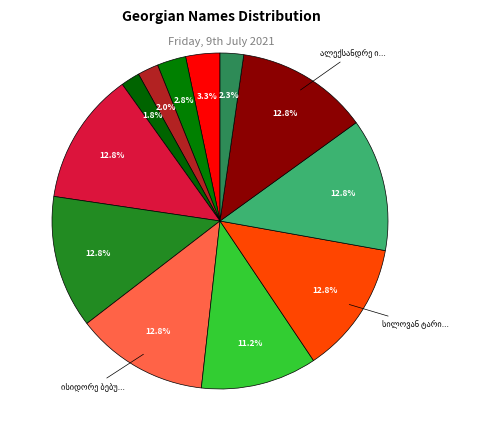

What is the smallest slice in the pie chart?

ბარბალე სამსონის ასული ელიაშვილი